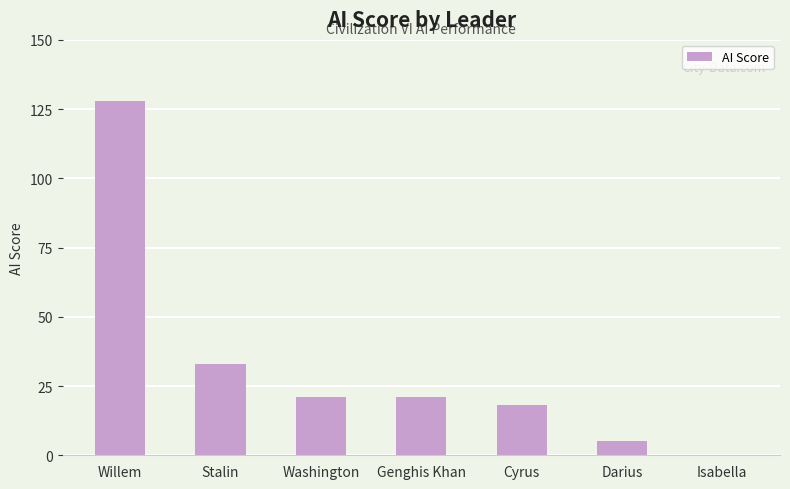

Count the number of data series in this chart.

1